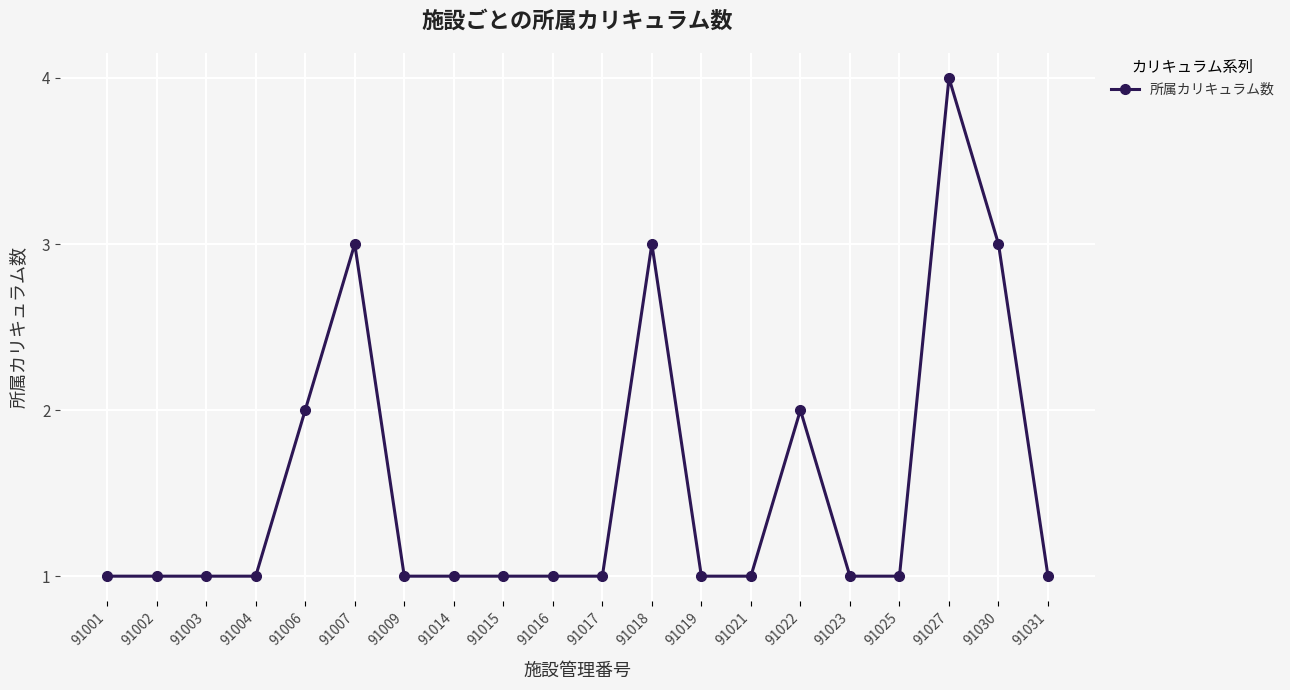

What is the difference between the maximum and minimum values?

3